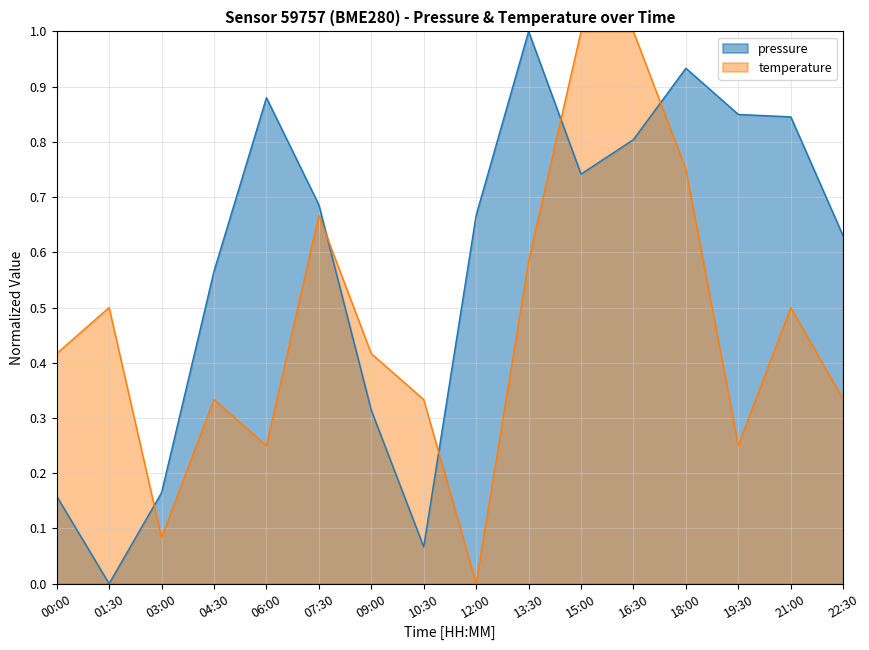

Which series has the largest total across all categories?

pressure